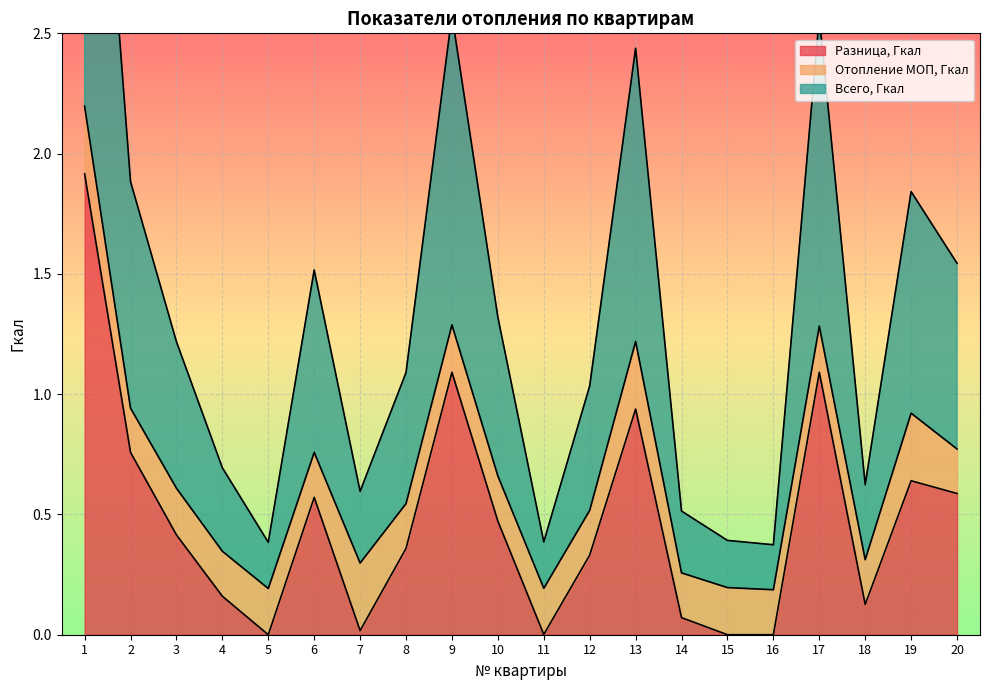

True or false: Всего, Гкал and Разница, Гкал intersect in this chart.

False